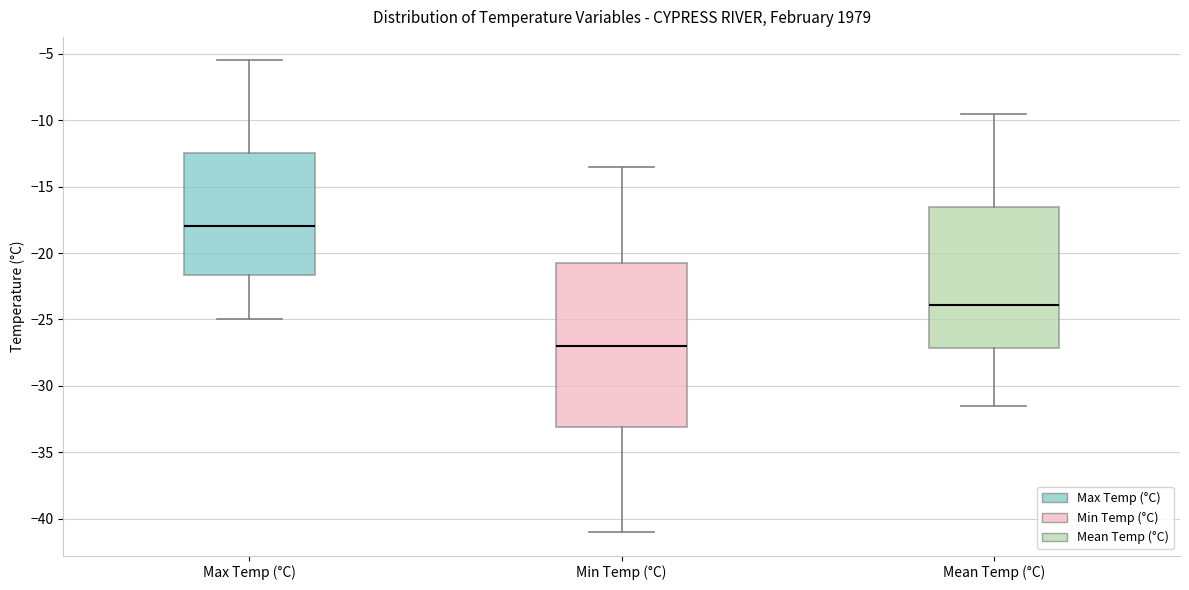

Where is the lower edge of the box for Min Temp (°C) on the y-axis? The values are not printed on the chart, so give them approximately, as read against the axis.

-33.0